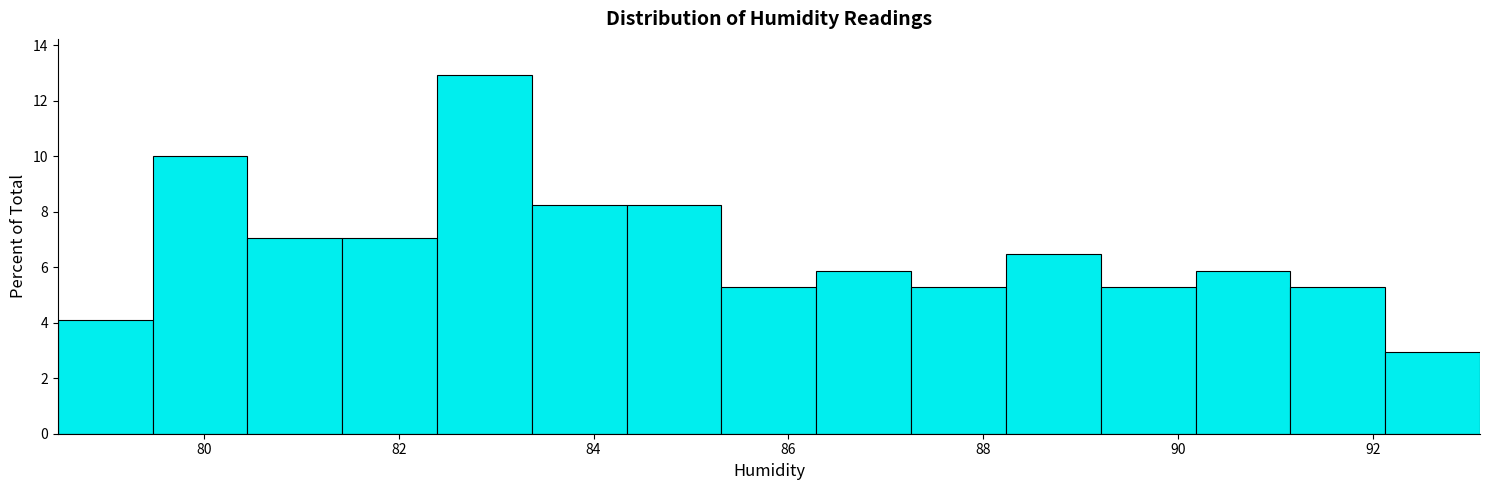

Which range on the x-axis has the tallest bar?

82.4 to 83.4